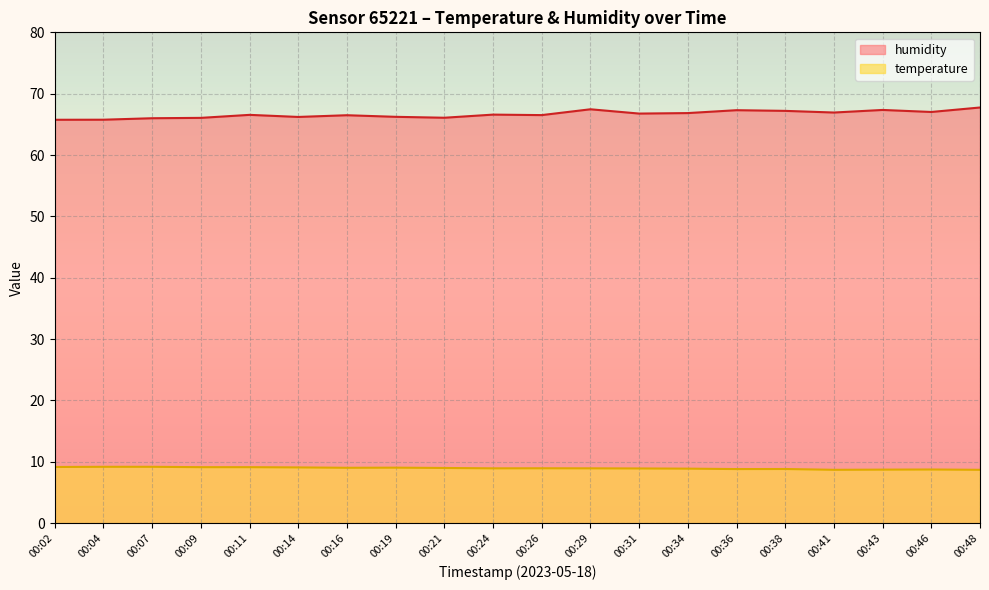

Rank the series by their average value, from highest to lowest.

humidity, temperature